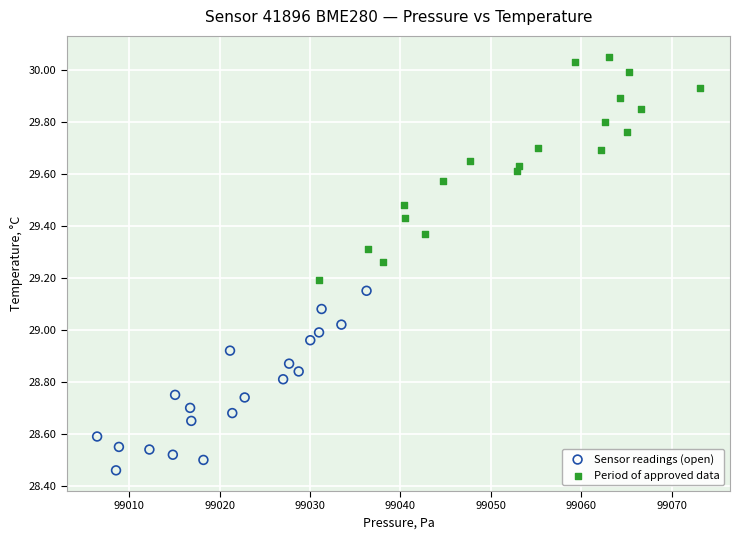

Which series has the largest Y range (max minus min)?

Period of approved data